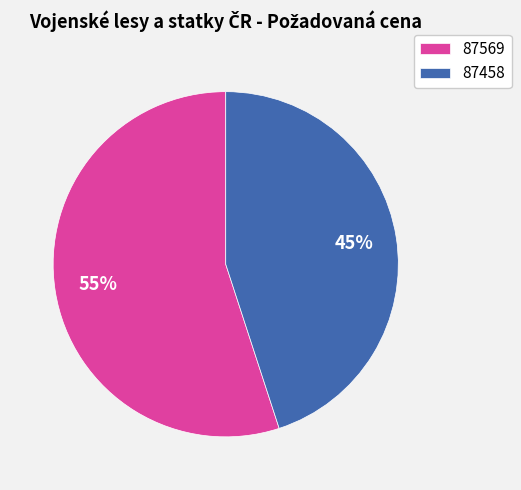

Approximately how many times larger is the value at 87458 compared to 87569?

0.8